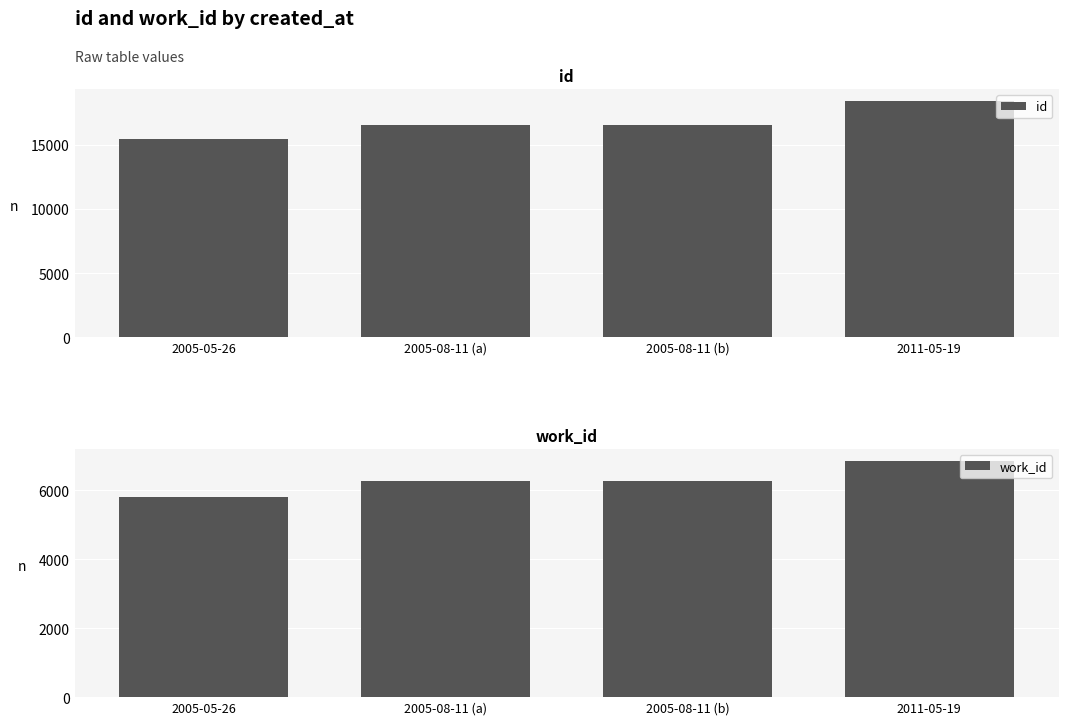

Rank the series at 2005-08-11 (a) from lowest to highest value.

work_id, id